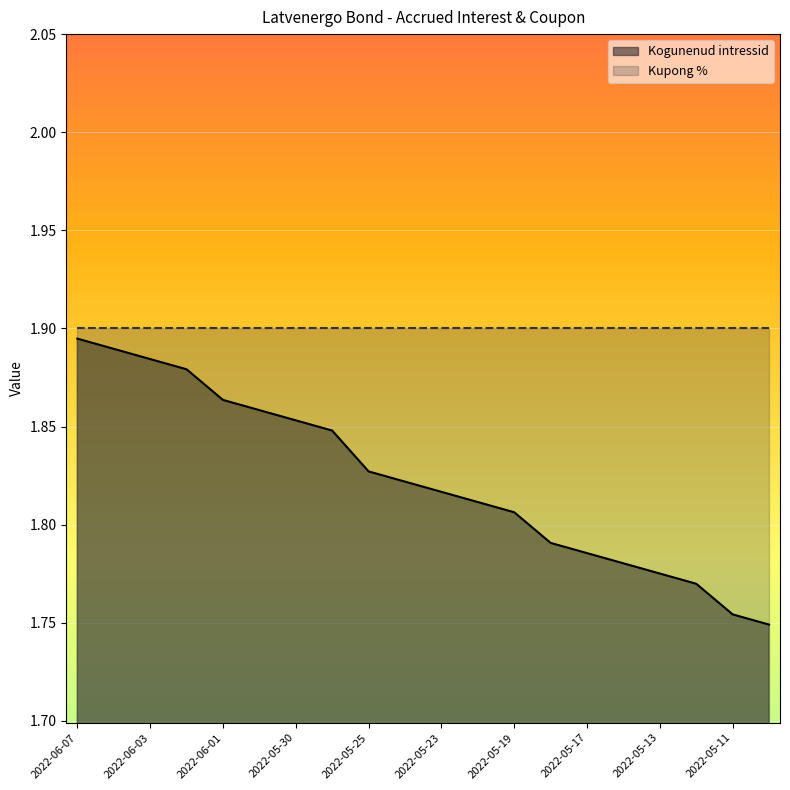

Approximately how many times larger is the value at 2022-06-03 compared to 2022-05-24?

1.0